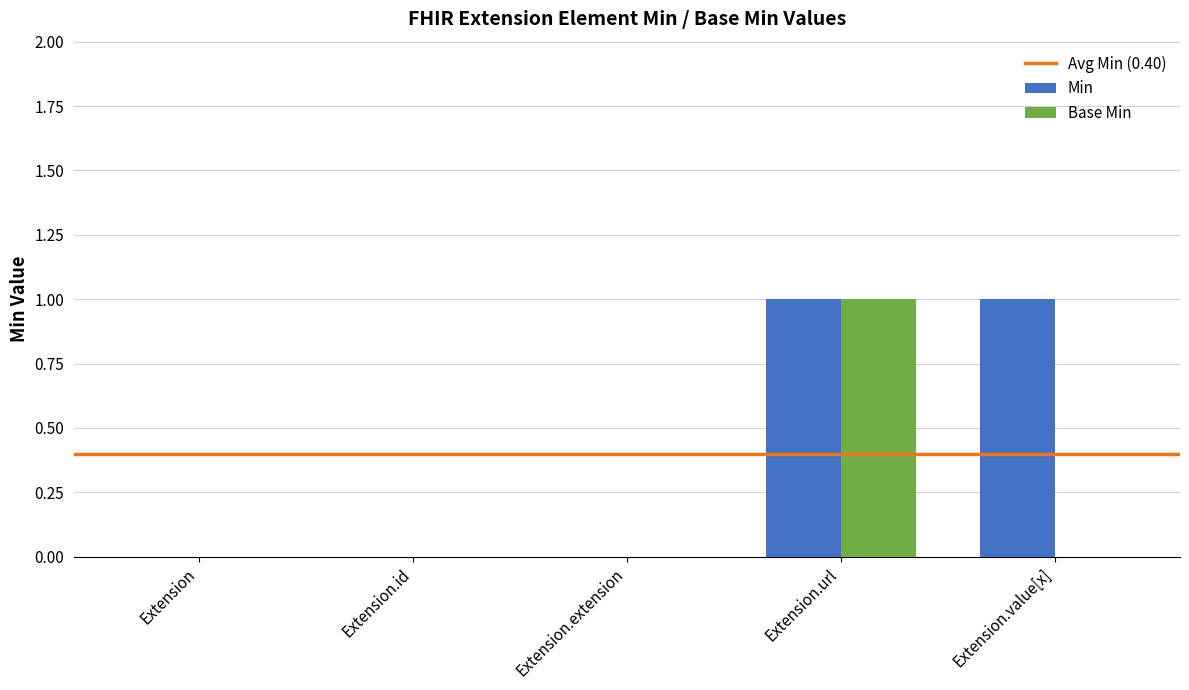

Which series changed the most between Extension.id and Extension.value[x]?

Min